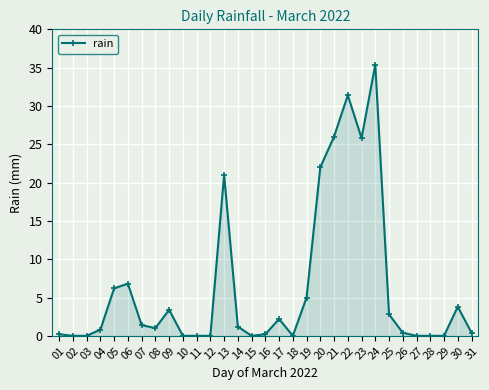

Reading left to right, list all the values displayed in this chart.

0.2	0.0	0.0	0.8	6.2	6.8	1.4	1.0	3.4	0.0	0.0	0.0	21.0	1.2	0.0	0.2	2.2	0.0	5.0	22.0	26.0	31.4	25.8	35.4	2.8	0.4	0.0	0.0	0.0	3.8	0.4